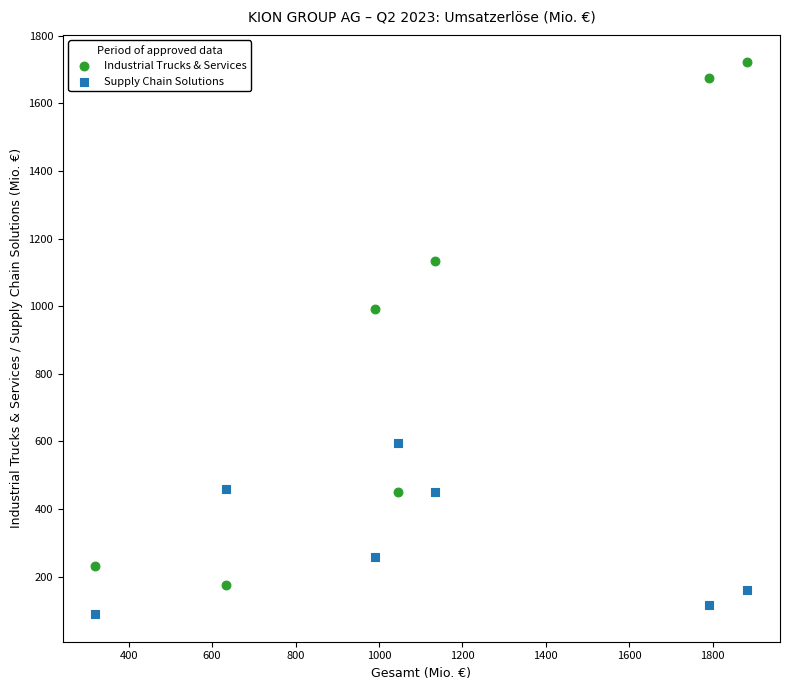

Which series has the largest Y range (max minus min)?

Industrial Trucks & Services